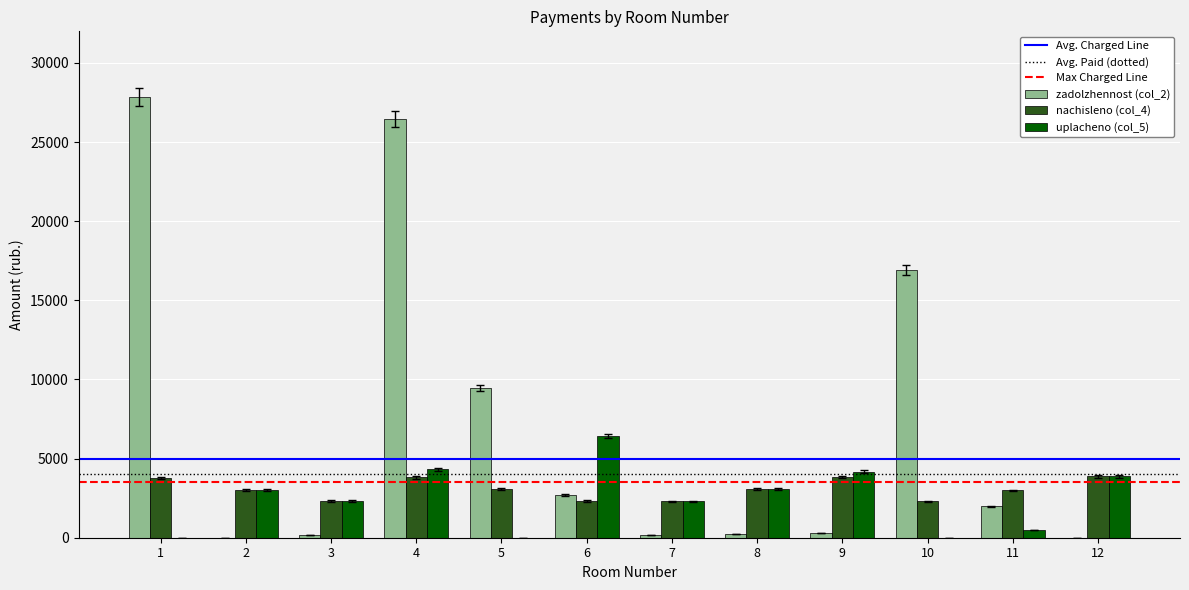

True or false: uplacheno (col_5) has a value of 2464.6 at 12.

False